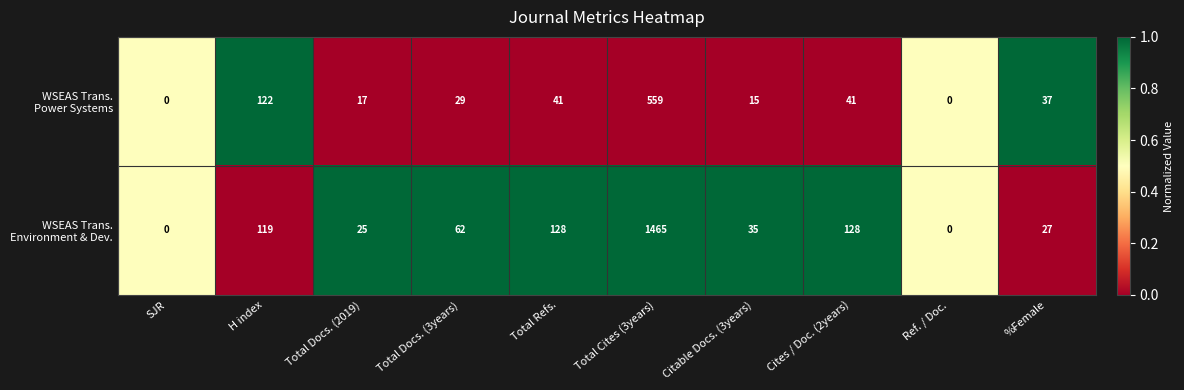

At which category is the sum across all series the highest?

Total Cites (3years)